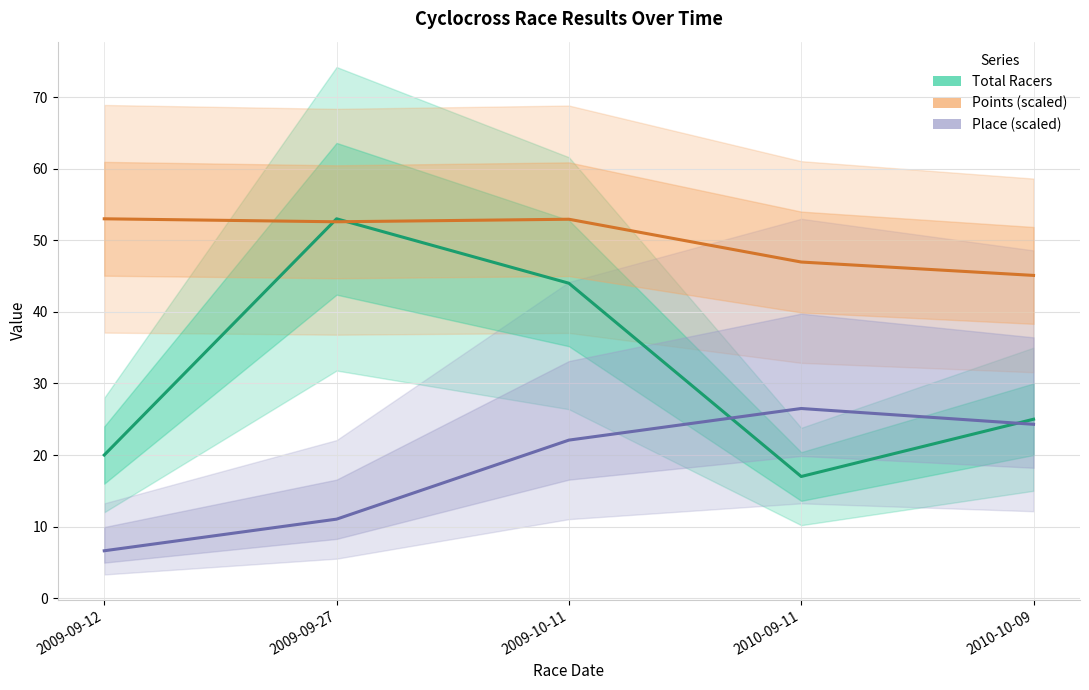

True or false: Points (scaled) has more than 0 points higher than both neighbors.

True